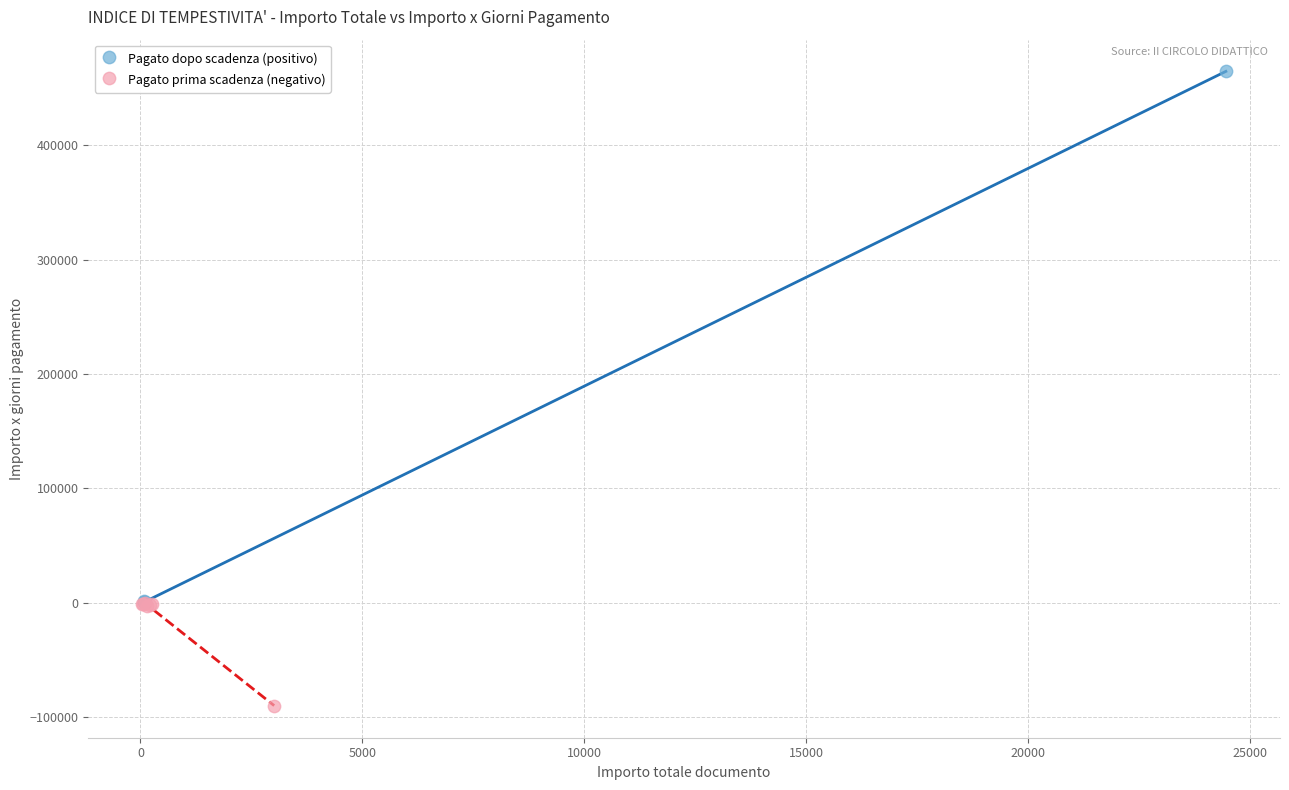

Which series contains the lowest Y value?

Pagato prima scadenza (negativo)